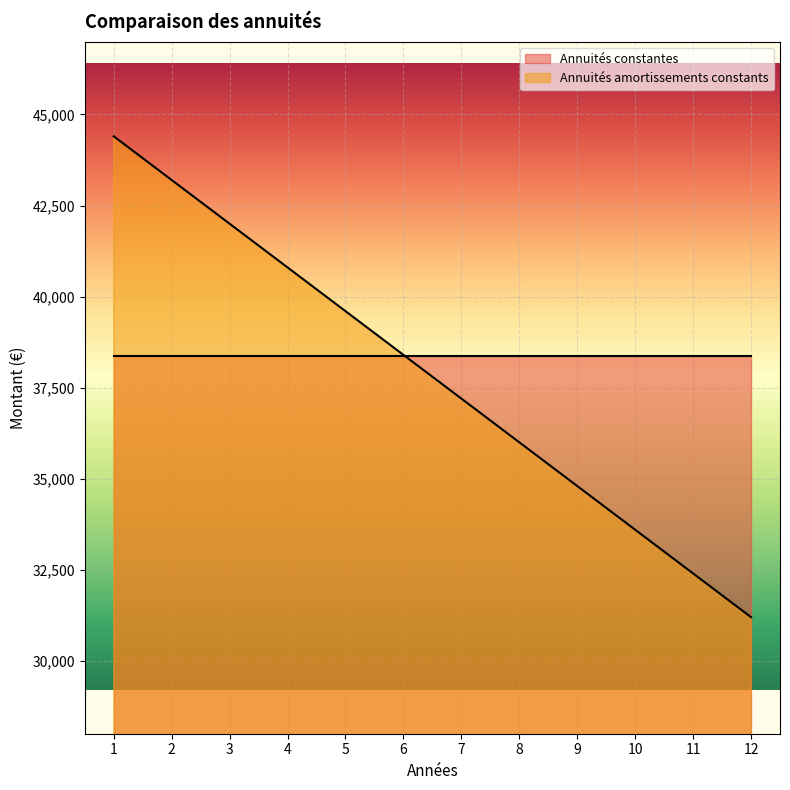

What is the sum of all values?

453600